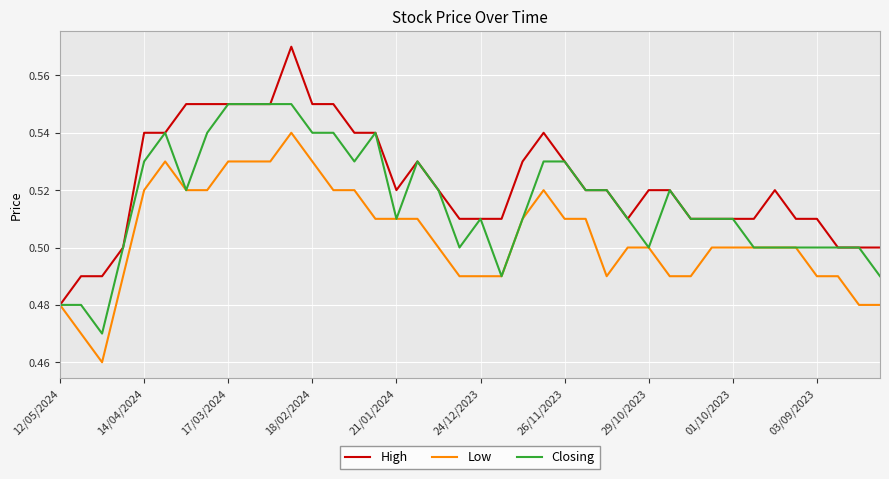

Which series has the largest range (max minus min)?

High